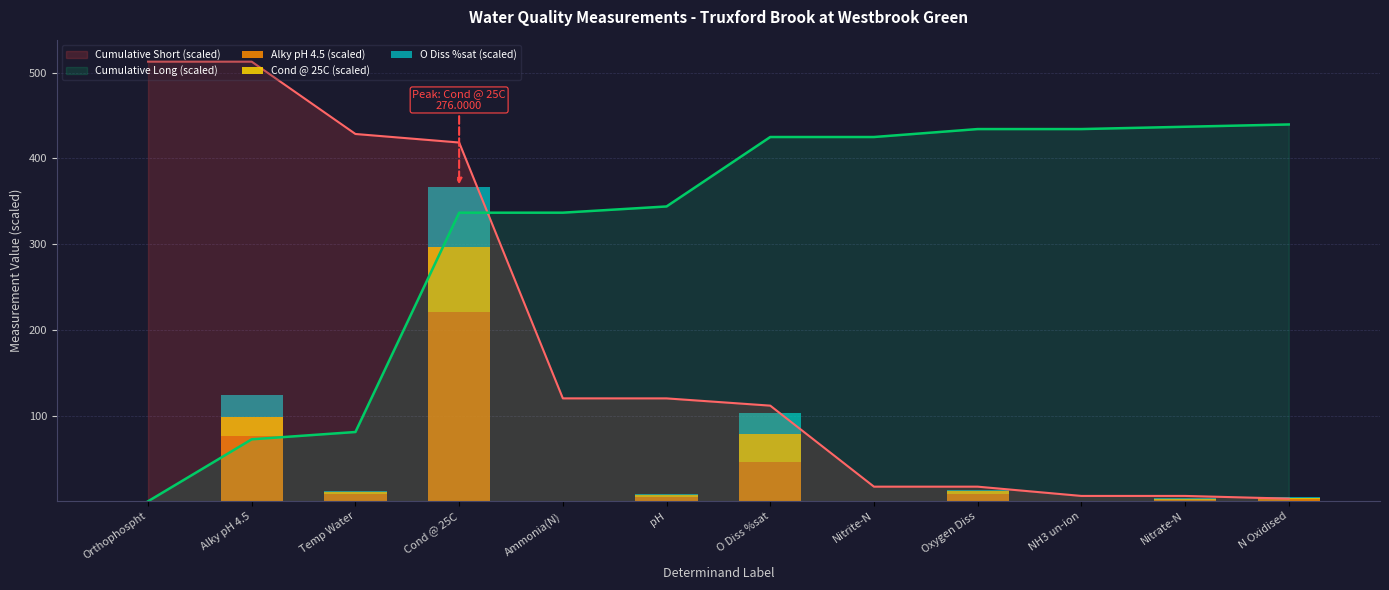

What position from the left is Temp Water?

3